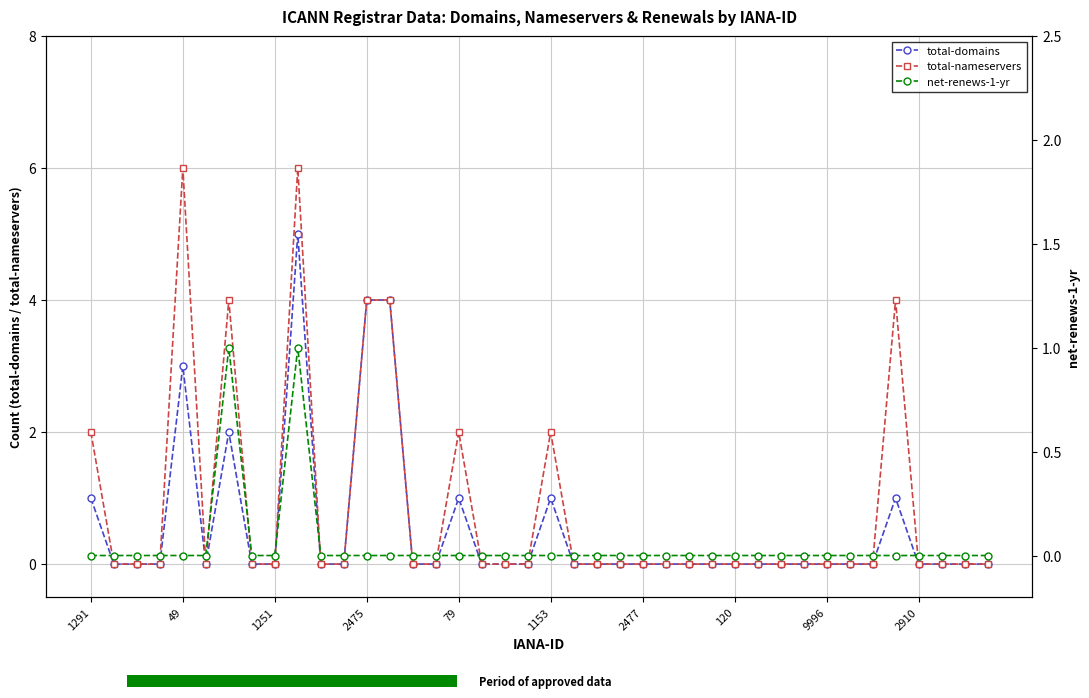

How many data points does each series have?

40